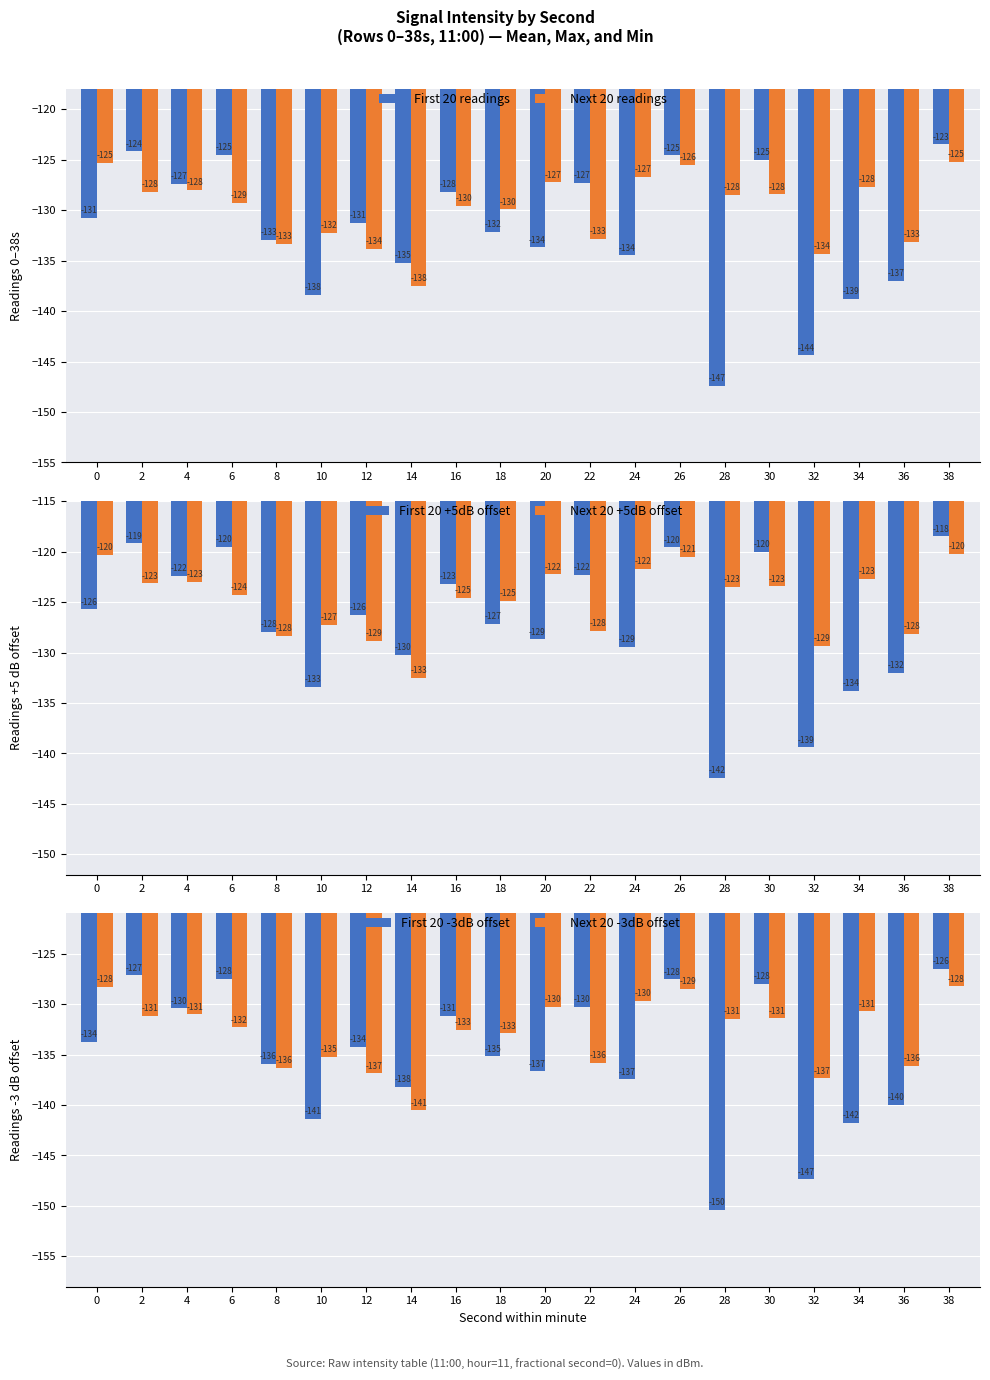

Reading left to right, transcribe all the data shown in this chart.

First 20 readings: -130.7	-124.2	-127.4	-124.5	-132.9	-138.4	-131.3	-135.2	-128.2	-132.2	-133.7	-127.3	-134.5	-124.6	-147.4	-125.0	-144.4	-138.8	-137.0	-123.5
Next 20 readings: -125.3	-128.2	-128.0	-129.3	-133.3	-132.2	-133.9	-137.5	-129.6	-129.9	-127.2	-132.8	-126.7	-125.5	-128.5	-128.4	-134.4	-127.7	-133.1	-125.2
First 20 +5dB offset: -125.7	-119.2	-122.4	-119.5	-127.9	-133.4	-126.3	-130.2	-123.2	-127.2	-128.7	-122.3	-129.5	-119.6	-142.4	-120.0	-139.4	-133.8	-132.0	-118.5
Next 20 +5dB offset: -120.3	-123.2	-123.0	-124.3	-128.3	-127.2	-128.9	-132.5	-124.6	-124.9	-122.2	-127.8	-121.7	-120.5	-123.5	-123.4	-129.4	-122.7	-128.1	-120.2
First 20 -3dB offset: -133.7	-127.2	-130.4	-127.5	-135.9	-141.4	-134.3	-138.2	-131.2	-135.2	-136.7	-130.3	-137.5	-127.6	-150.4	-128.0	-147.4	-141.8	-140.0	-126.5
Next 20 -3dB offset: -128.3	-131.2	-131.0	-132.3	-136.3	-135.2	-136.9	-140.5	-132.6	-132.9	-130.2	-135.8	-129.7	-128.5	-131.5	-131.4	-137.4	-130.7	-136.1	-128.2